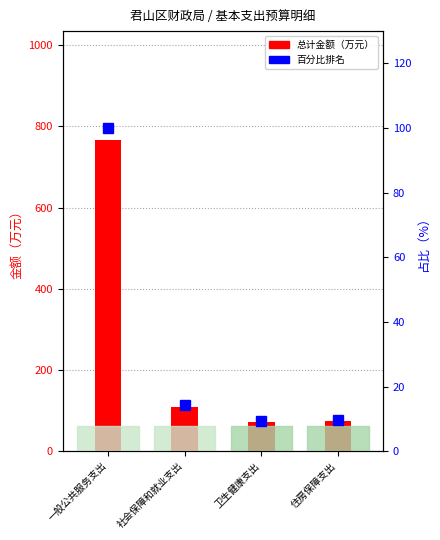

What value does the 占比（%） series have at 卫生健康支出?

9.2